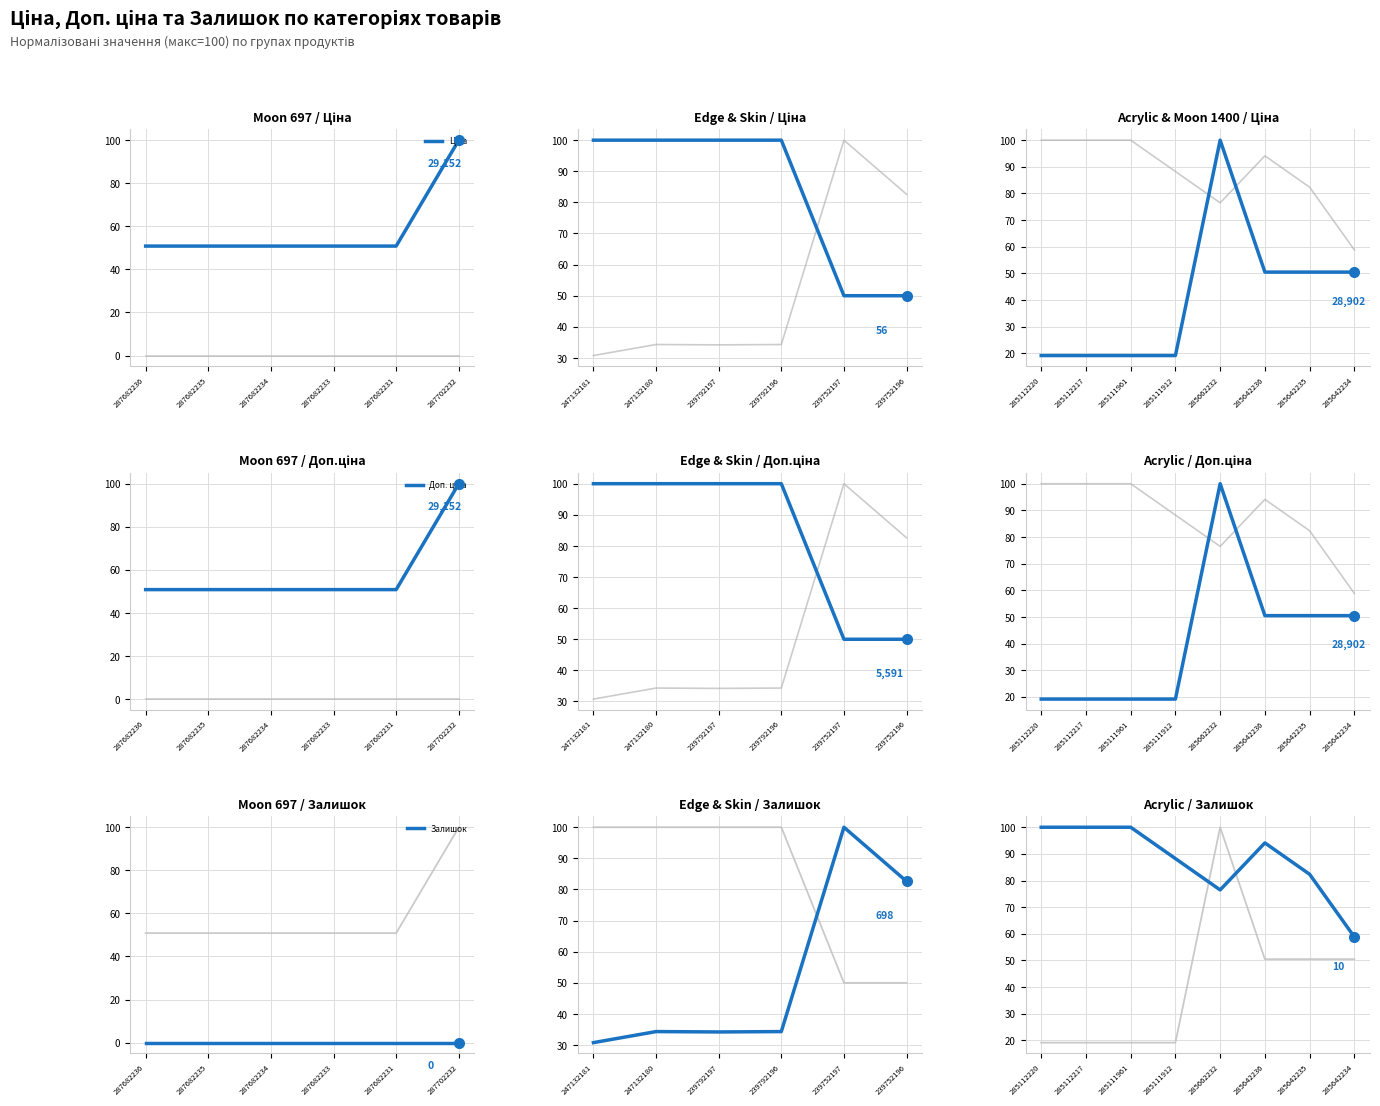

True or false: Доп. ціна has a value of 133.2 at 285662232.

False